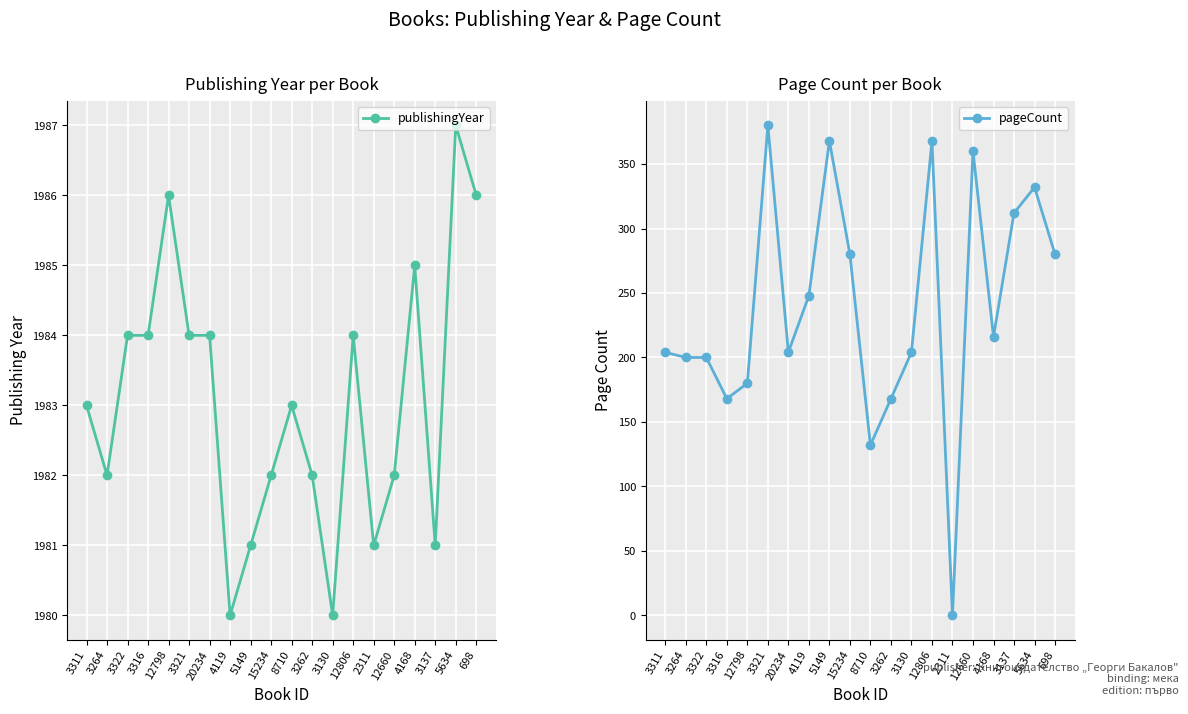

Reading left to right, what are all the values shown in this chart?

publishingYear: 1983	1982	1984	1984	1986	1984	1984	1980	1981	1982	1983	1982	1980	1984	1981	1982	1985	1981	1987	1986
pageCount: 204	200	200	168	180	380	204	248	368	280	132	168	204	368	0	360	216	312	332	280